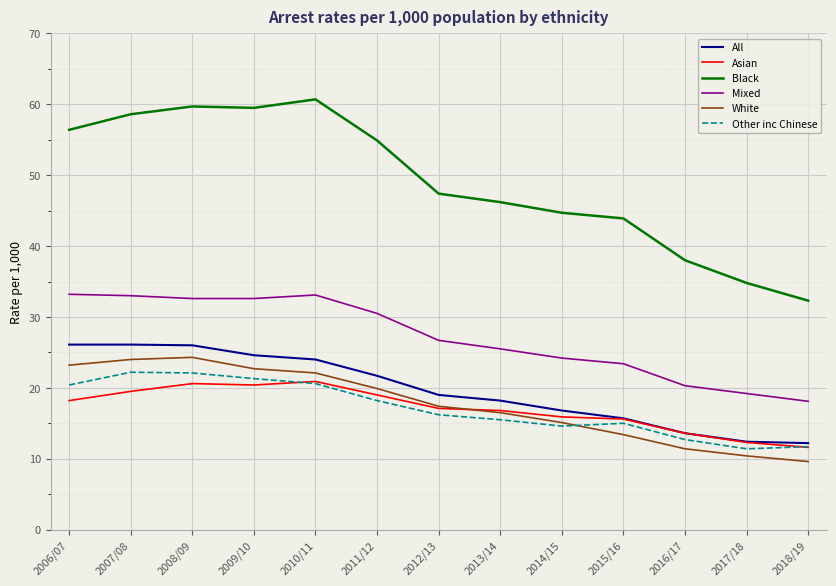

Is this an area chart (filled region under the line)?

No